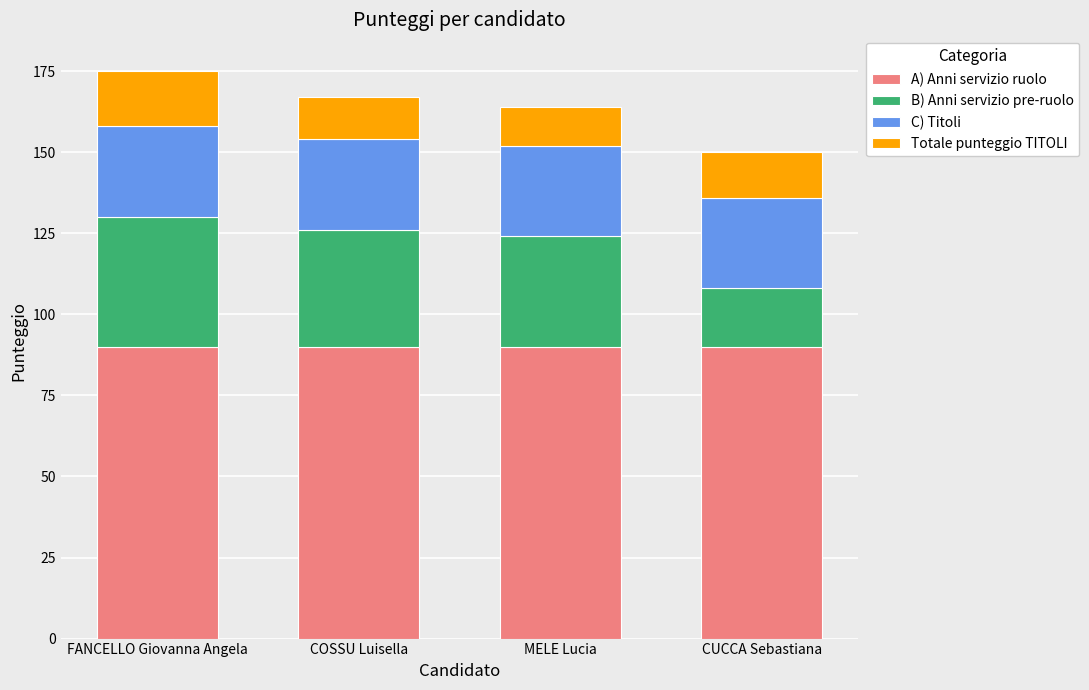

How many distinct data groups are displayed?

4